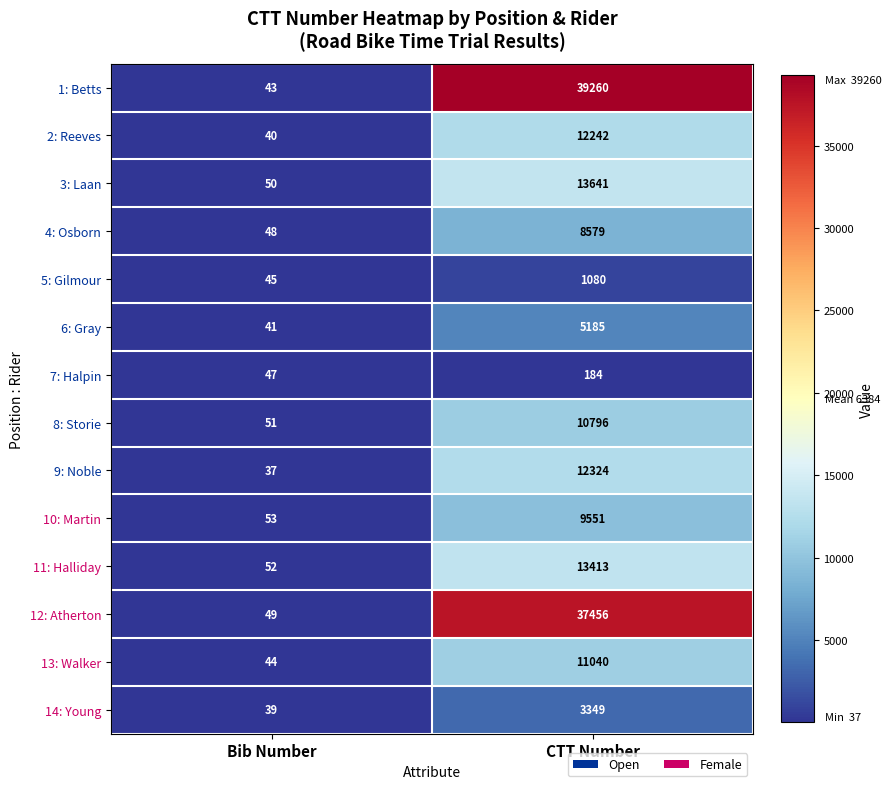

Which category has the lowest value across all series?

Bib Number